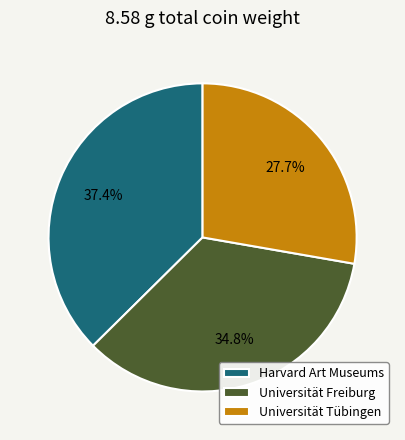

How many slices are in this pie chart?

3